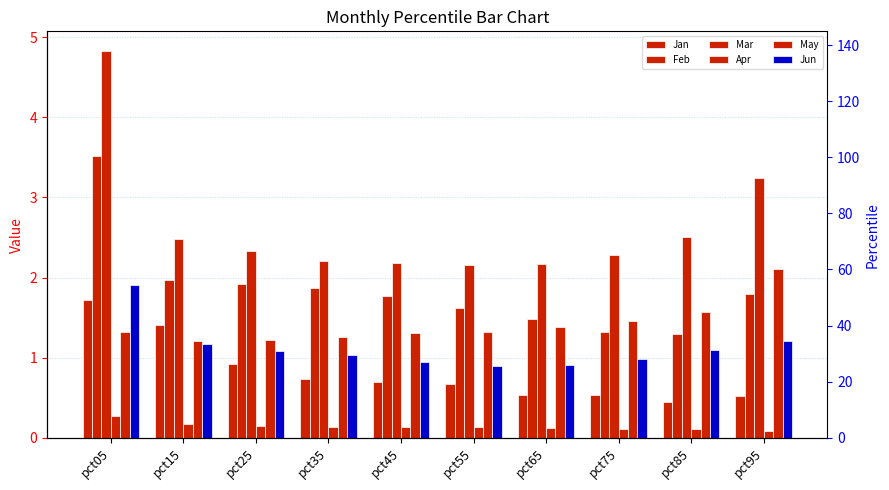

Reading left to right, list all the values displayed in this chart.

Jan: 1.7	1.4	0.9	0.7	0.7	0.7	0.5	0.5	0.5	0.5
Feb: 3.5	2.0	1.9	1.9	1.8	1.6	1.5	1.3	1.3	1.8
Mar: 4.8	2.5	2.3	2.2	2.2	2.2	2.2	2.3	2.5	3.2
Apr: 0.3	0.2	0.1	0.1	0.1	0.1	0.1	0.1	0.1	0.1
May: 1.3	1.2	1.2	1.3	1.3	1.3	1.4	1.5	1.6	2.1
Jun: 1.9	1.2	1.1	1.0	0.9	0.9	0.9	1.0	1.1	1.2